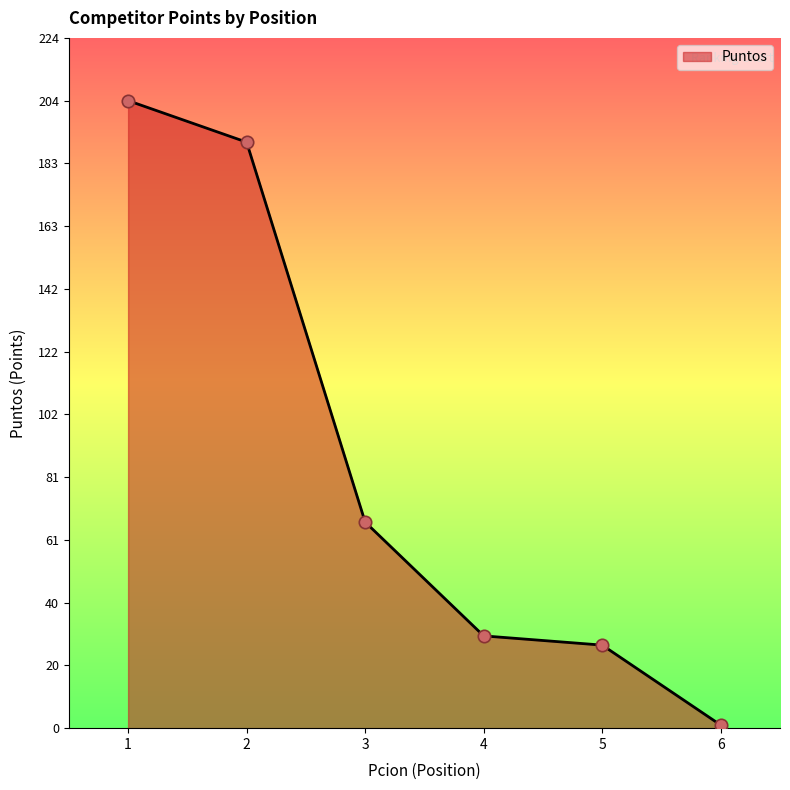

Approximately how many times larger is the value at 5 compared to 2?

0.1